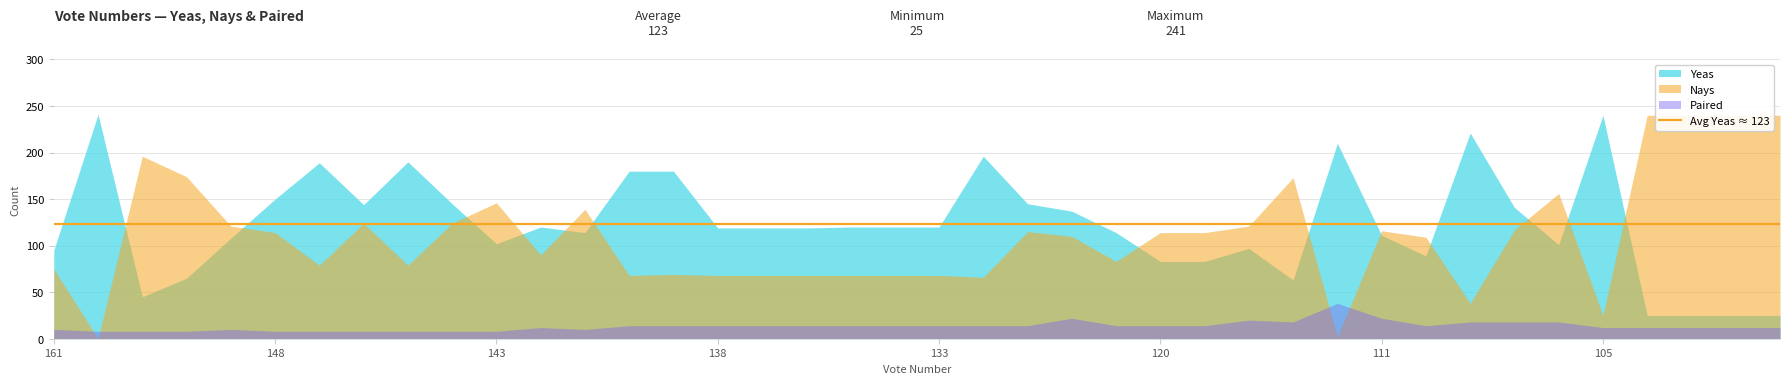

Reading left to right, extract all data points from this chart.

Yeas: 95	241	45	65	108	150	189	144	190	145	102	120	114	180	180	119	119	119	120	120	120	196	145	137	114	83	83	97	63	210	111	89	221	141	101	240	25	25	25	25
Nays: 75	0	196	174	121	114	79	124	79	124	146	90	139	68	69	68	68	68	68	68	68	66	115	110	83	114	114	121	173	2	116	109	38	117	156	25	240	240	240	240
Paired: 10	8	8	8	10	8	8	8	8	8	8	12	10	14	14	14	14	14	14	14	14	14	14	22	14	14	14	20	18	38	22	14	18	18	18	12	12	12	12	12